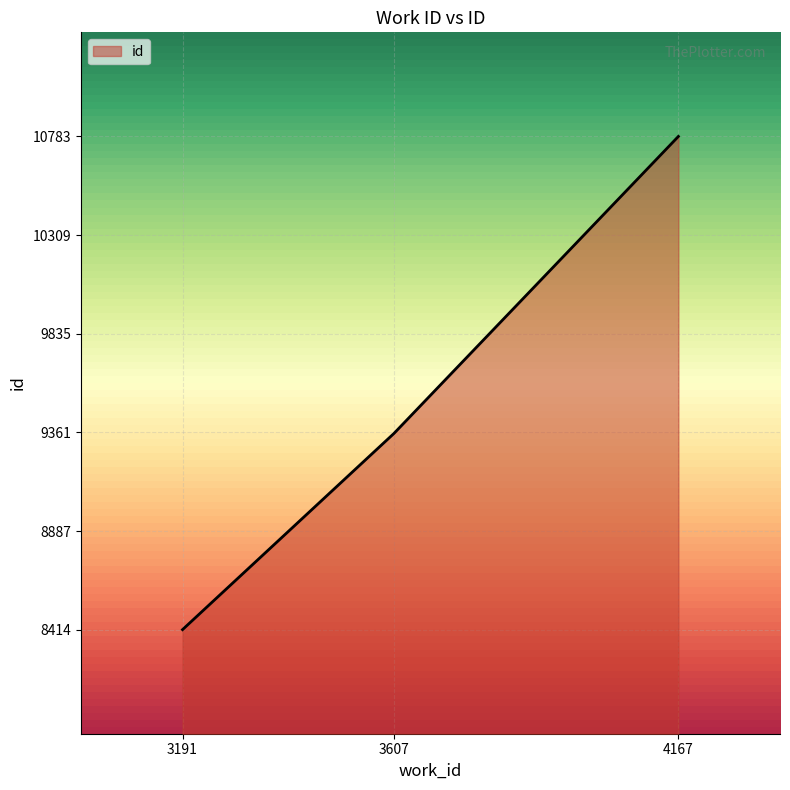

What is the approximate value at 4167, to the nearest 10?

10780